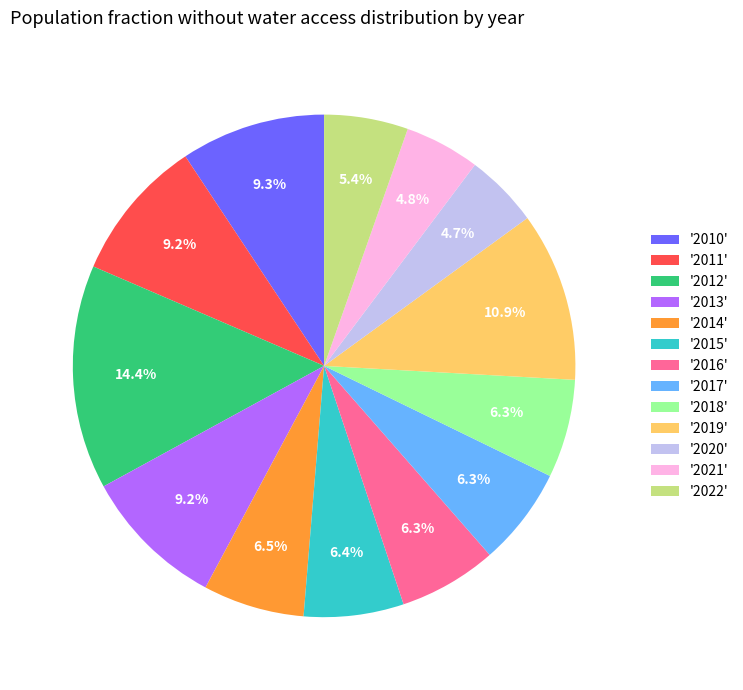

To the nearest percent, what is the average slice percentage?

8%